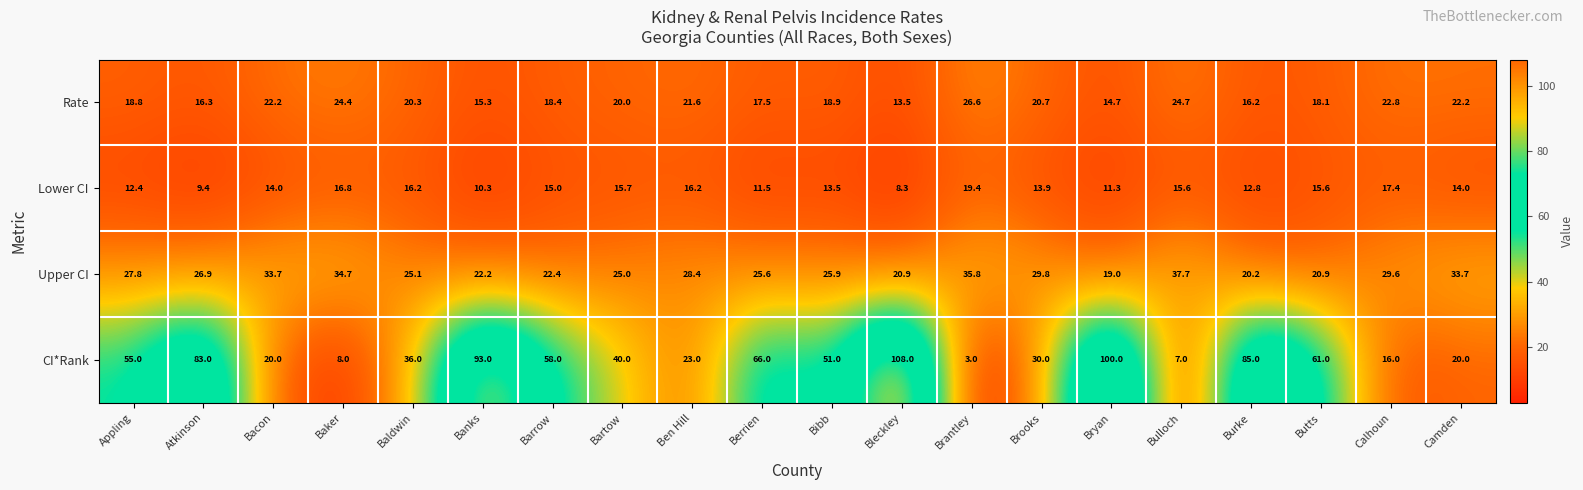

What is the spread (max minus min) of values at Ben Hill?

12.2